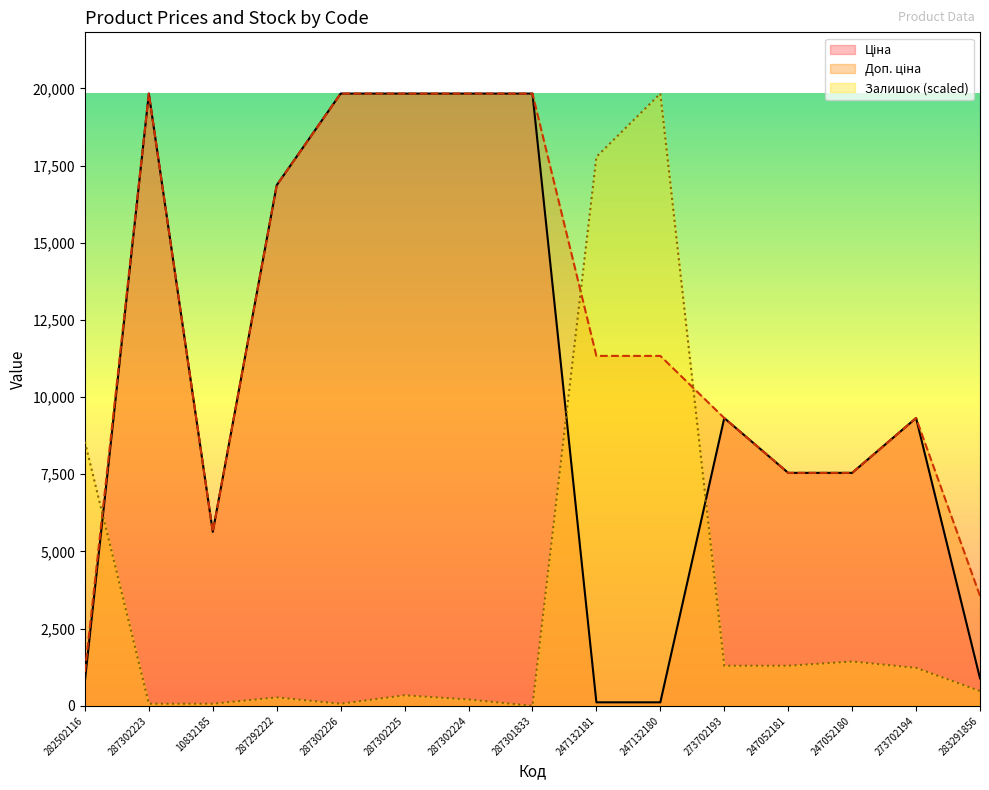

What is the label of the 4th point from the left?

287292222